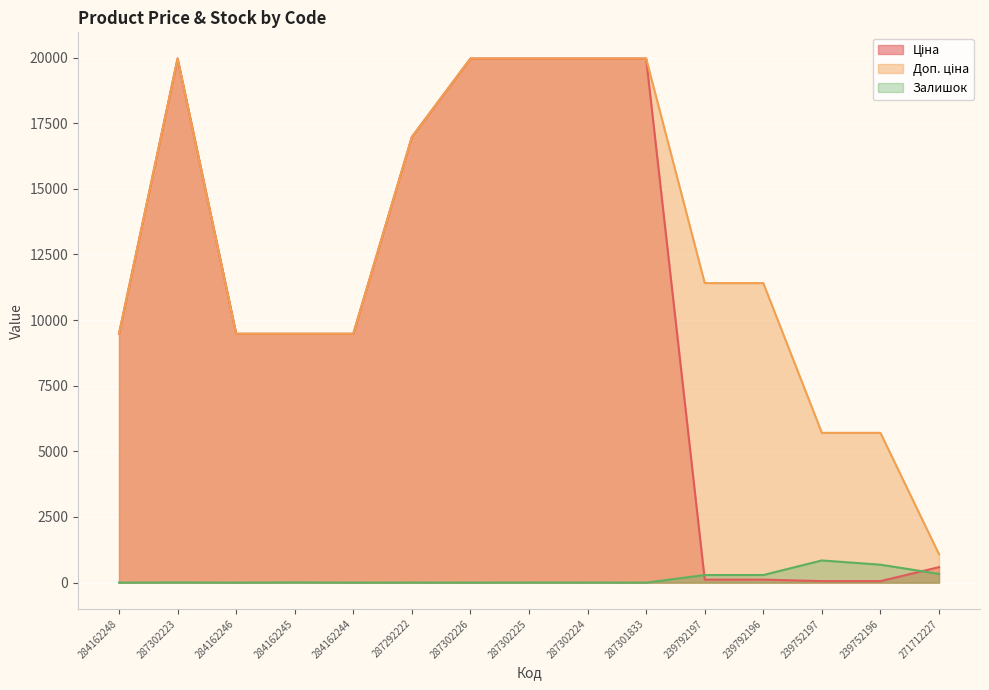

Which series has the largest range (max minus min)?

Ціна